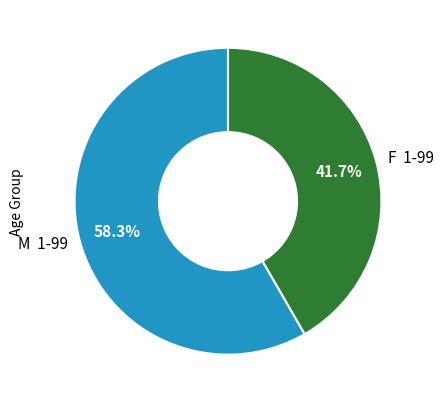

Which slice is the largest?

M 1-99